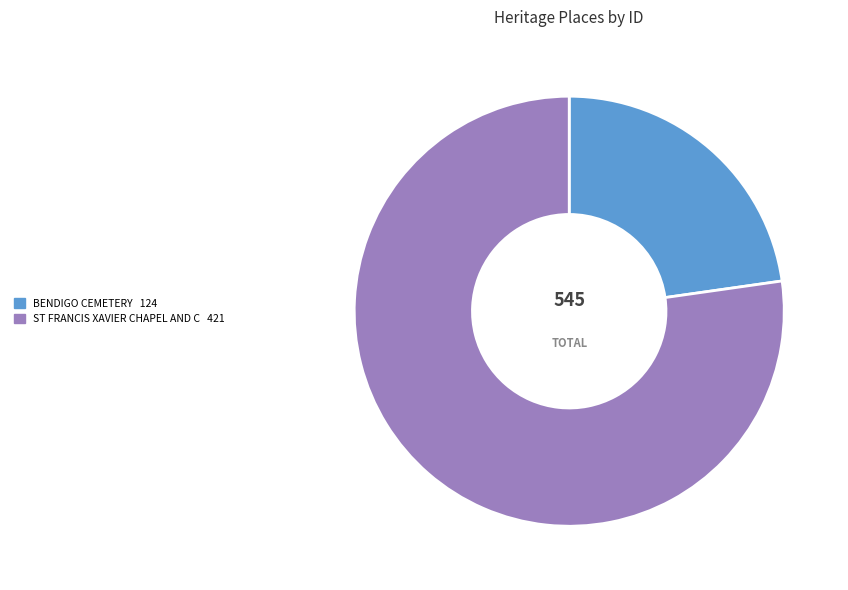

Is there a majority slice in this chart?

Yes